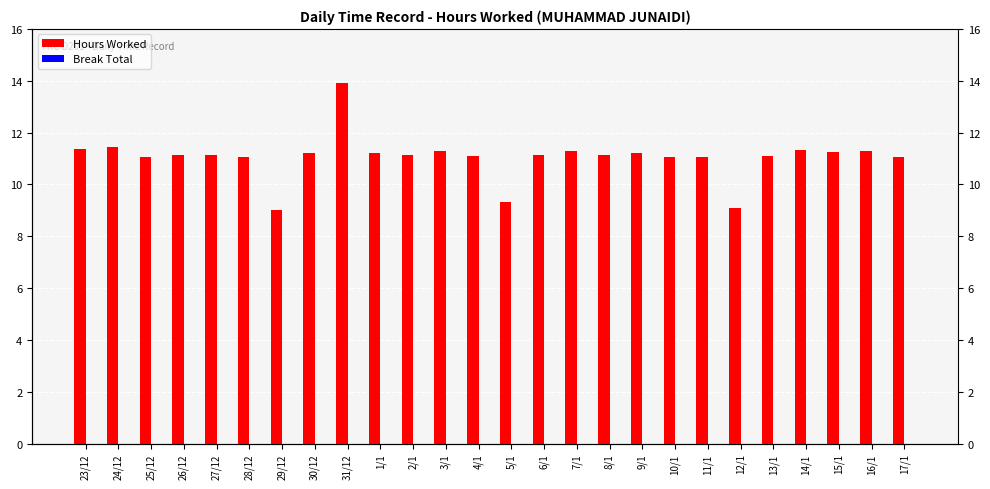

At which label is Hours Worked closest to 11?

10/1